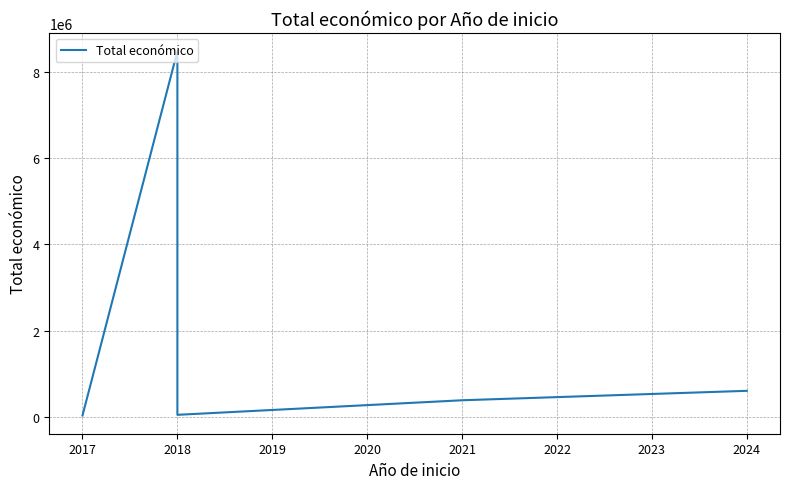

Reading right to left, what are all the values shown in this chart?

600000	380777	42845	8484999	26995